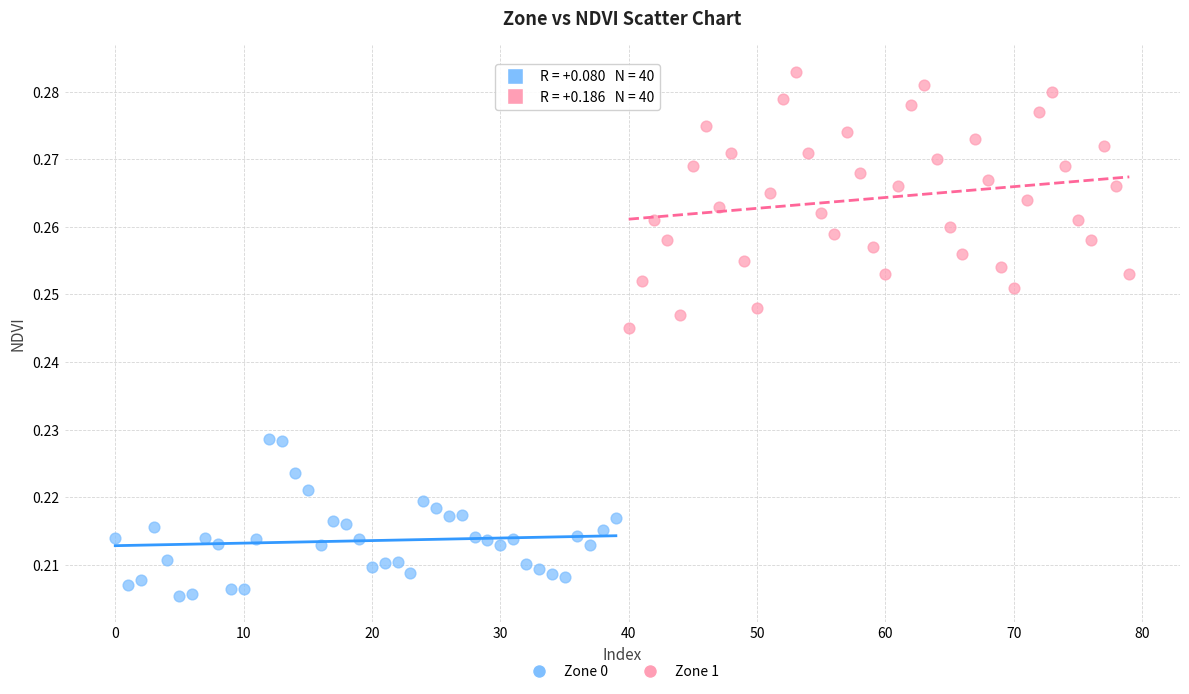

Which series has the largest Y range (max minus min)?

Zone 1